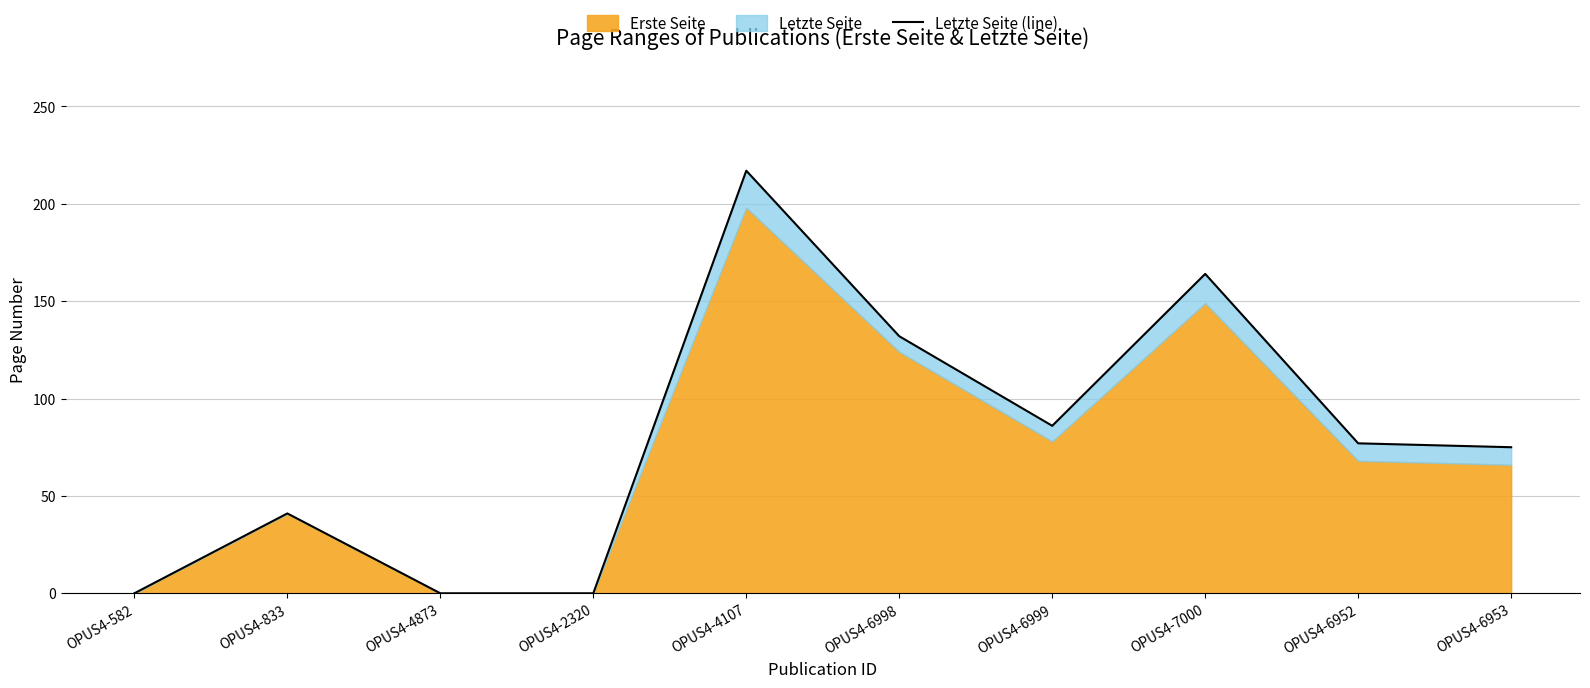

What is the change in value from OPUS4-2320 to OPUS4-6952?

+77